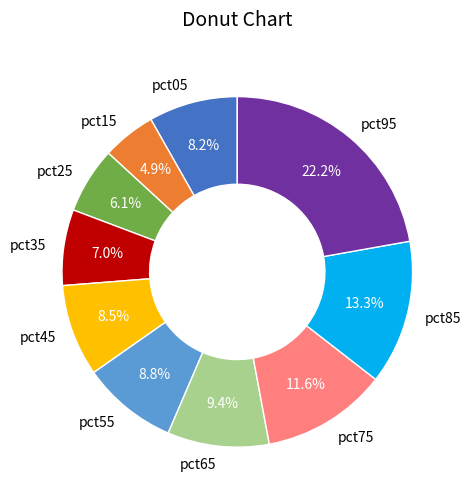

Is there a majority slice in this chart?

No